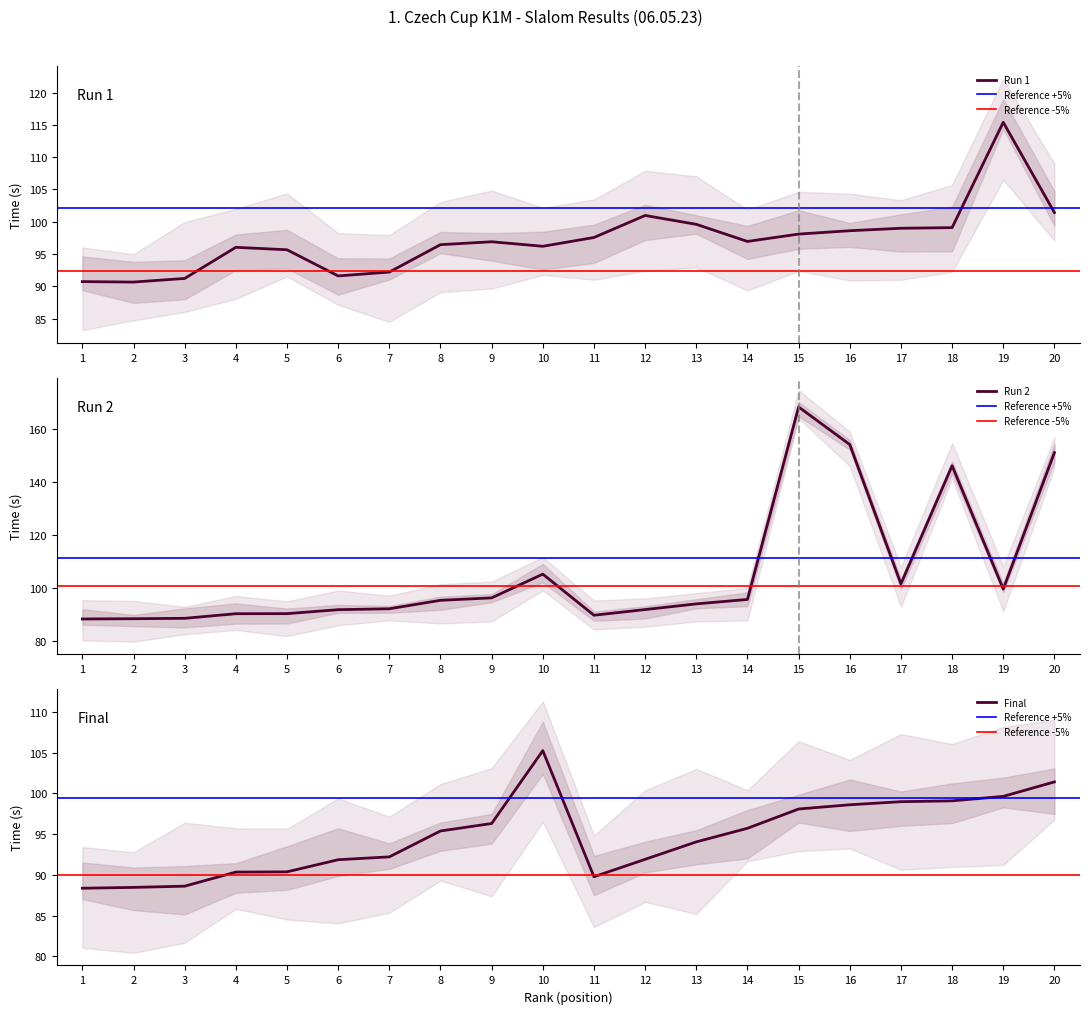

Where is the first local minimum for Run 2 result?

11